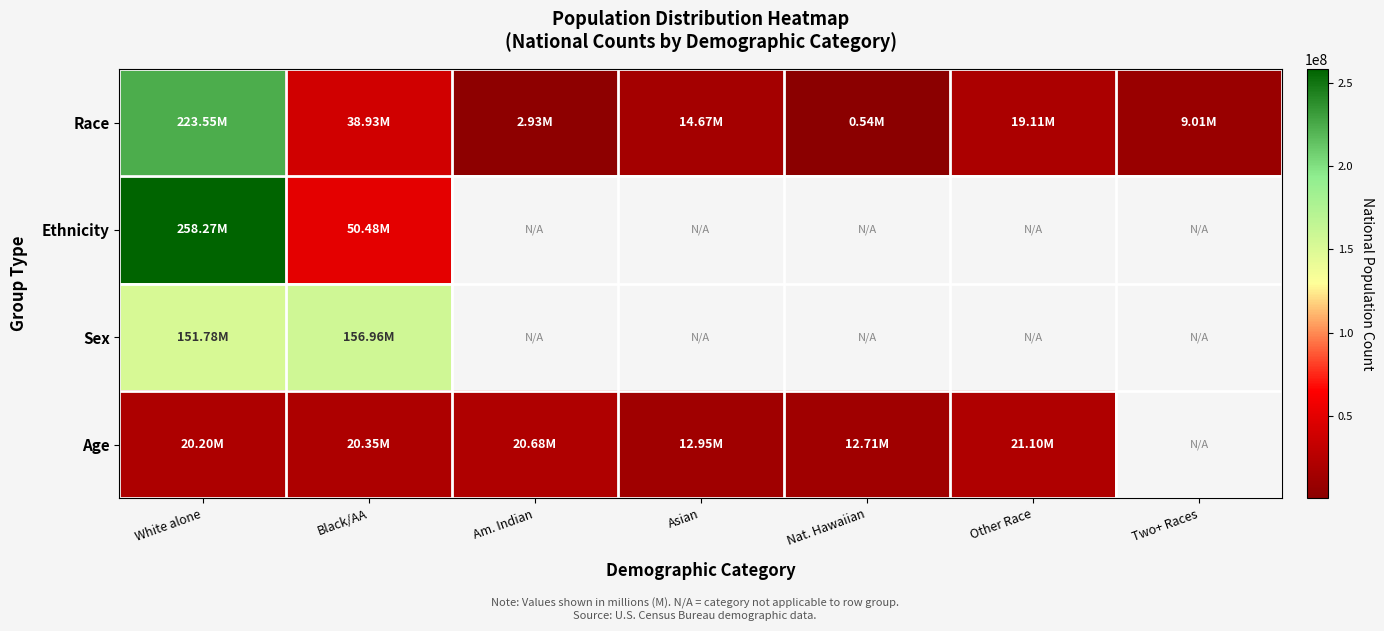

What is the highest value of the Ethnicity series?

258267944.0